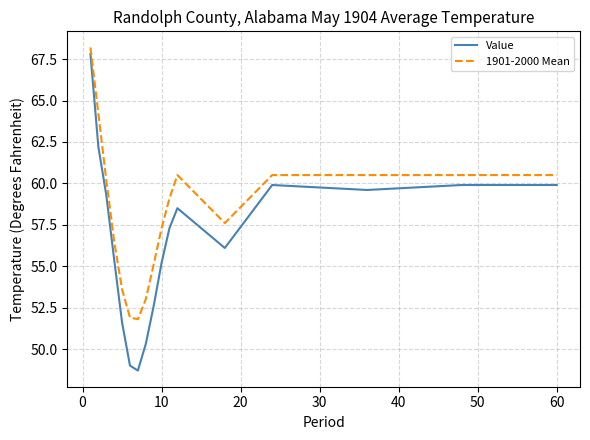

What are all the series names shown in the legend?

Value, 1901-2000 Mean